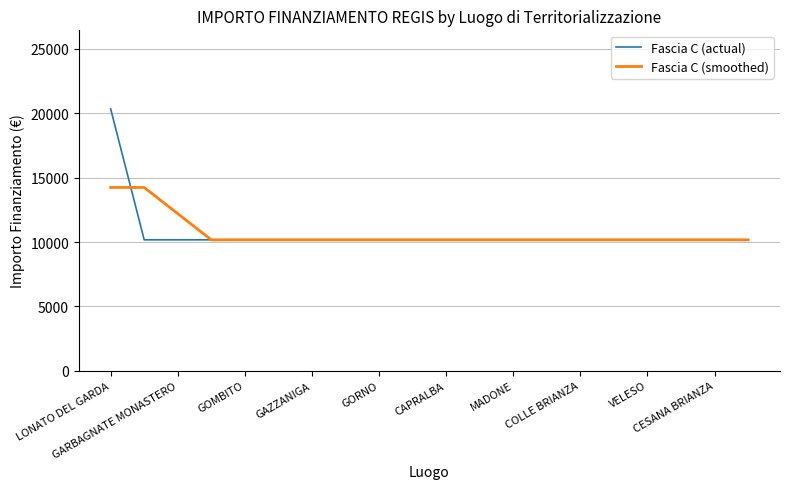

What is the highest value of the Fascia C (smoothed) series?

14240